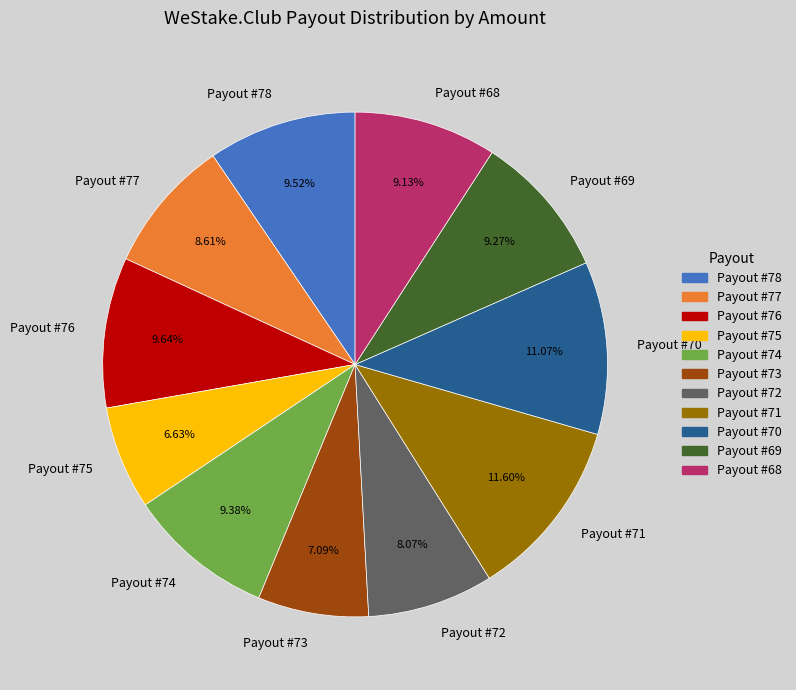

Is there a majority slice in this chart?

No